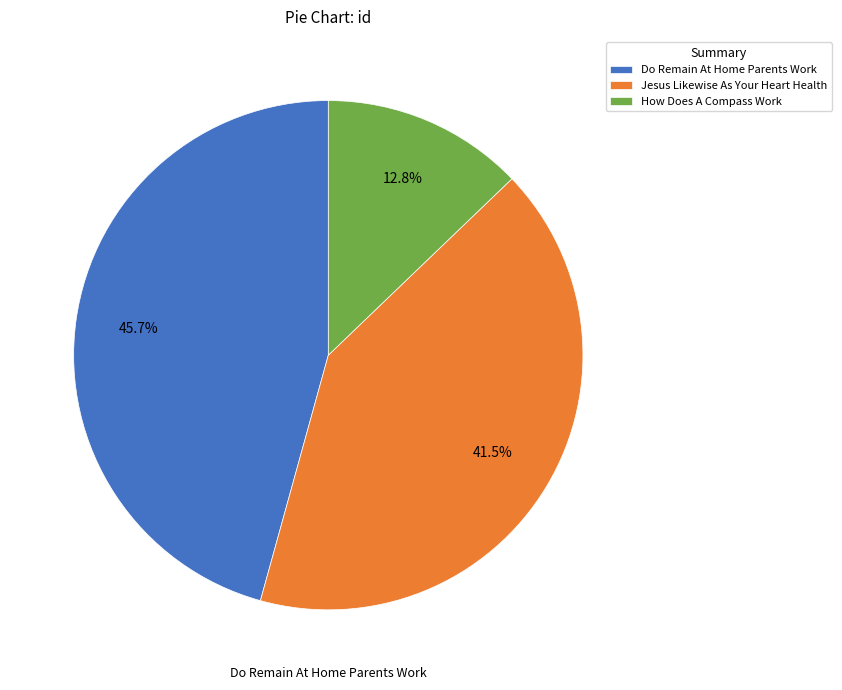

To the nearest percent, what percentage of the pie is Do Remain At Home Parents Work?

46%